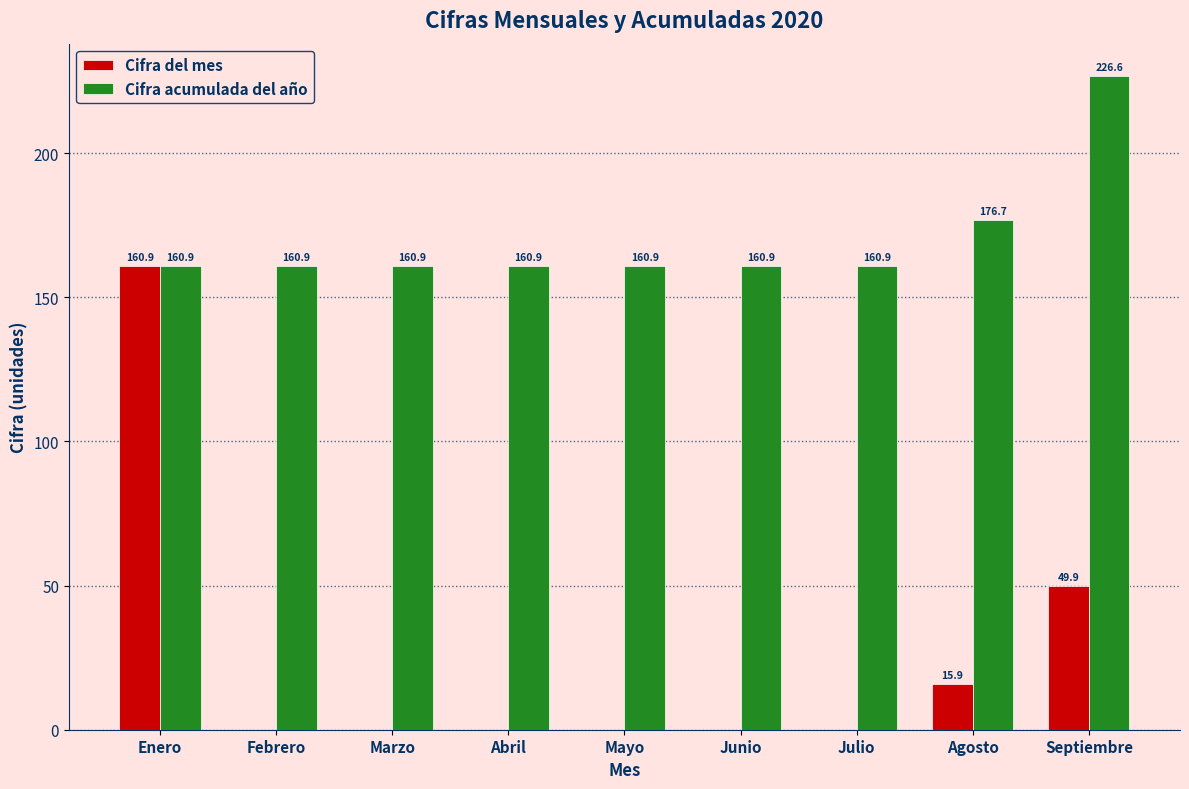

What is the sum of all Cifra del mes values?

226.6